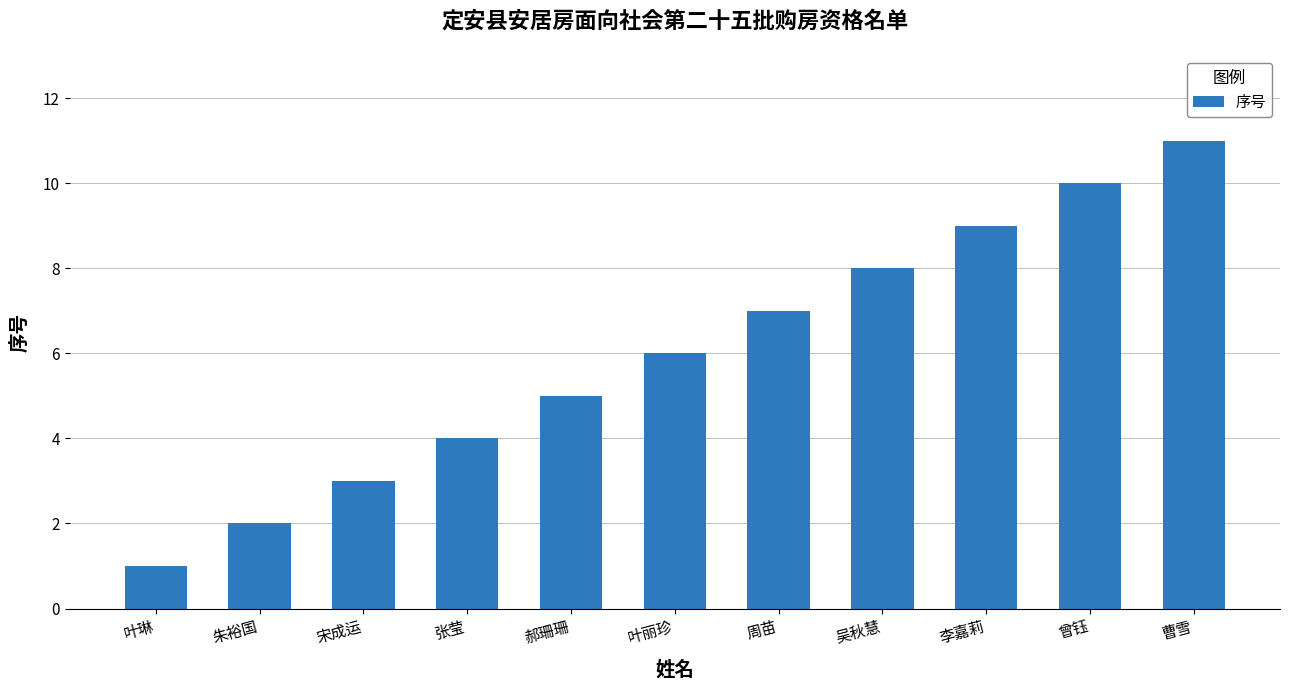

What is the value of the 9th bar from the left?

9